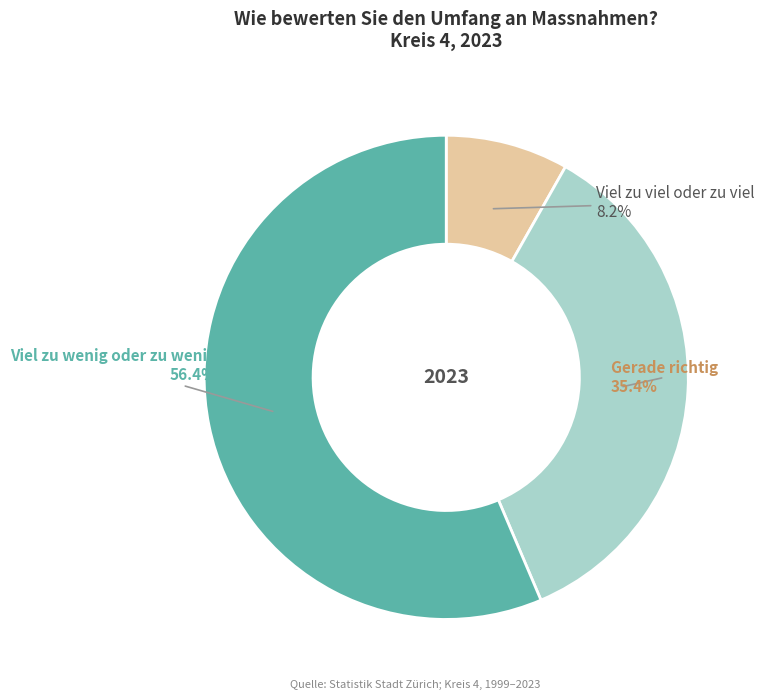

Which has a higher value, Viel zu viel oder zu viel or Gerade richtig?

Gerade richtig